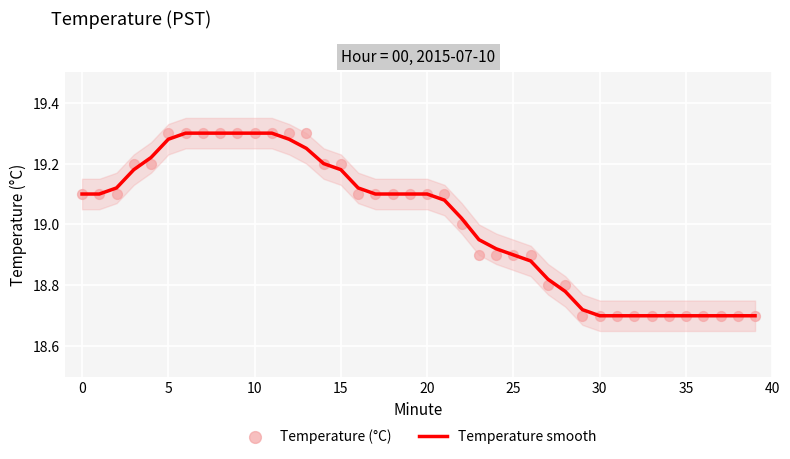

Which series contains the lowest Y value?

Temperature smooth